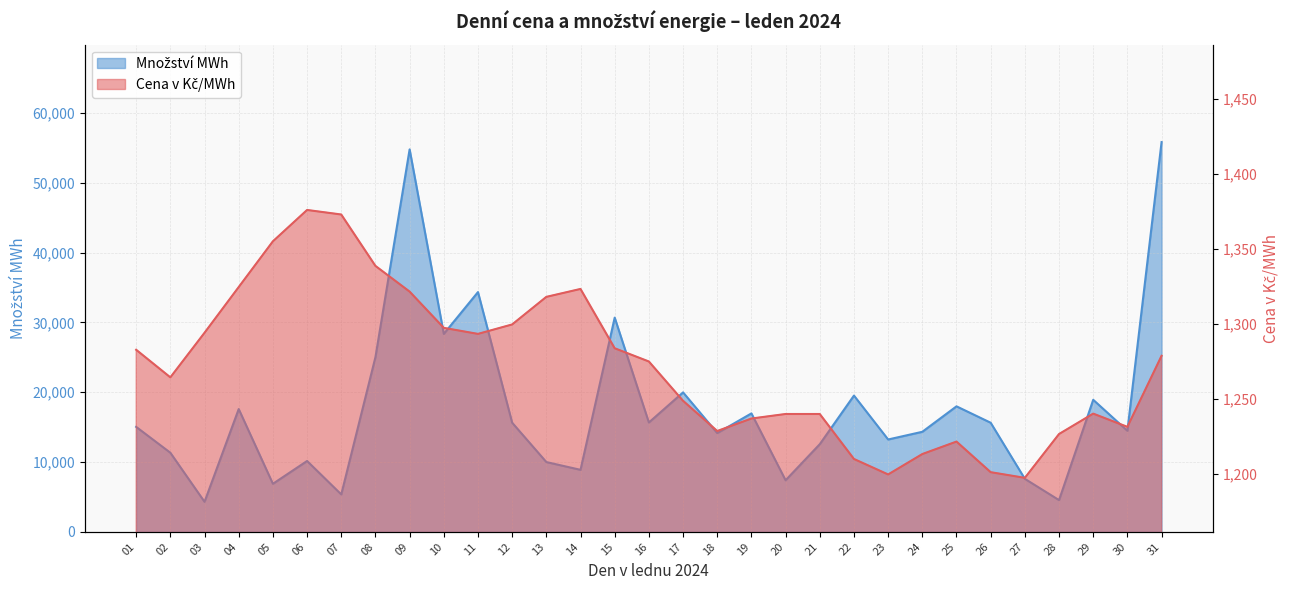

What is the approximate value of Cena v Kč/MWh at 03?

1294.2